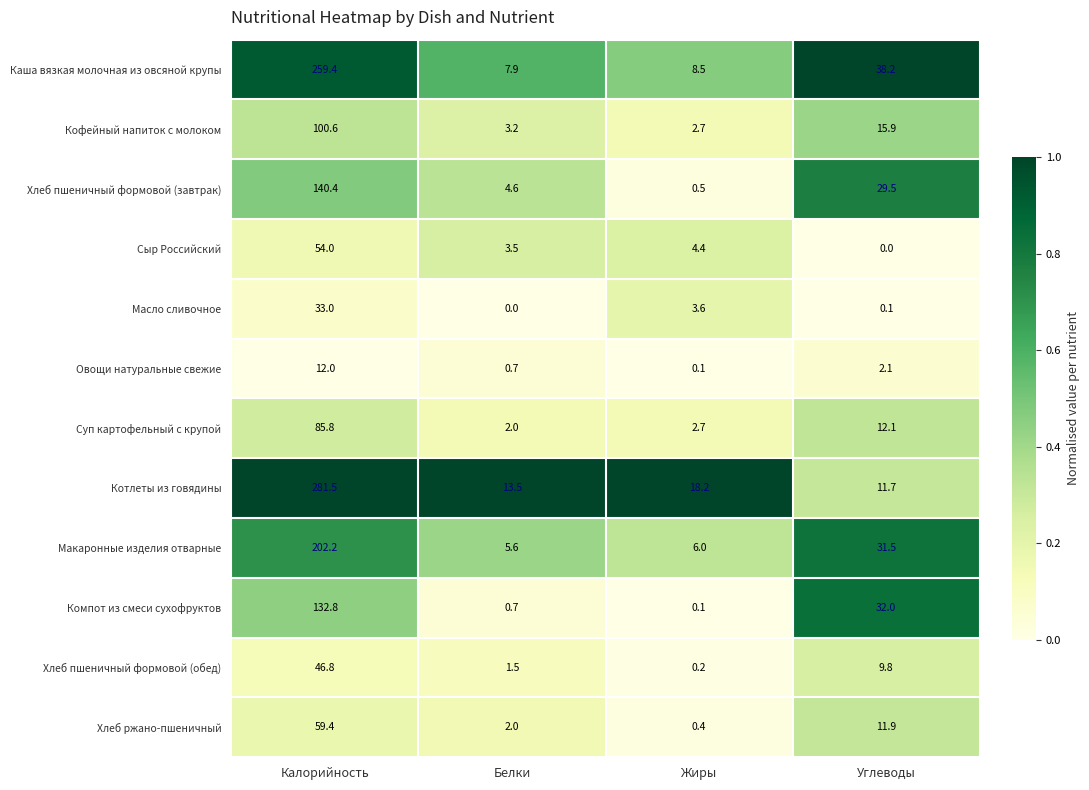

At which category is the sum across all series the highest?

Калорийность